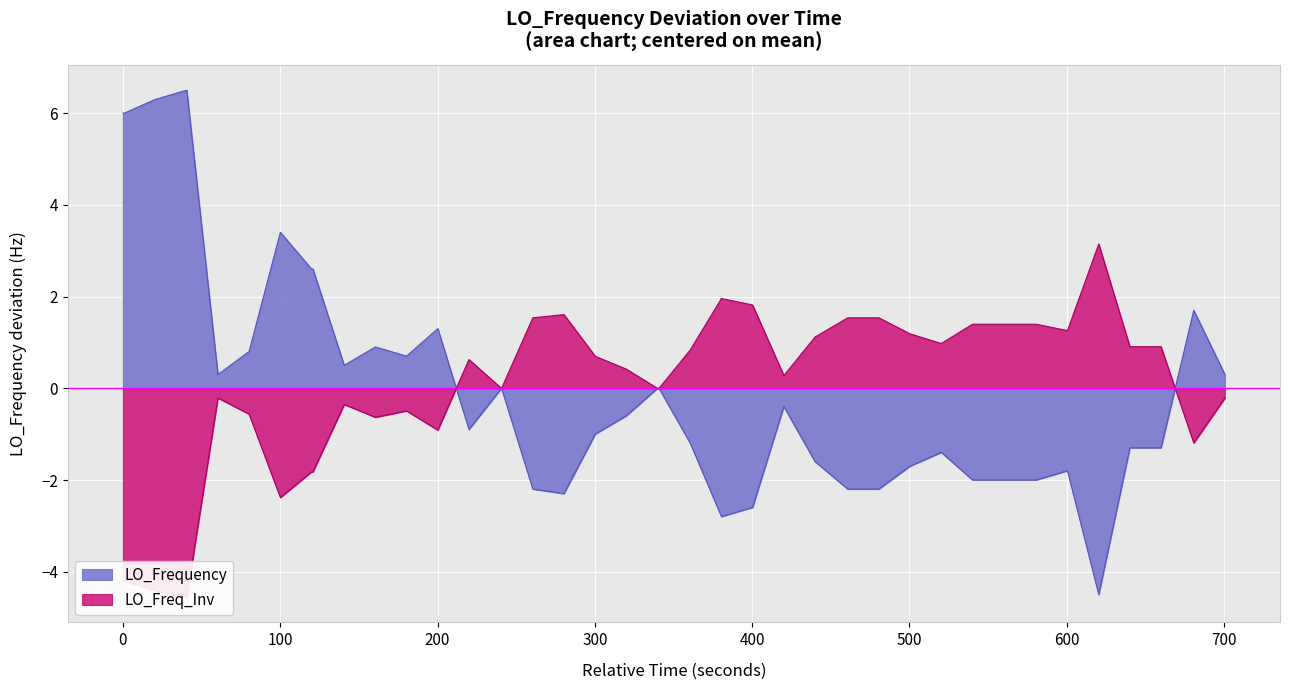

What is the maximum value for LO_Frequency?

6.5